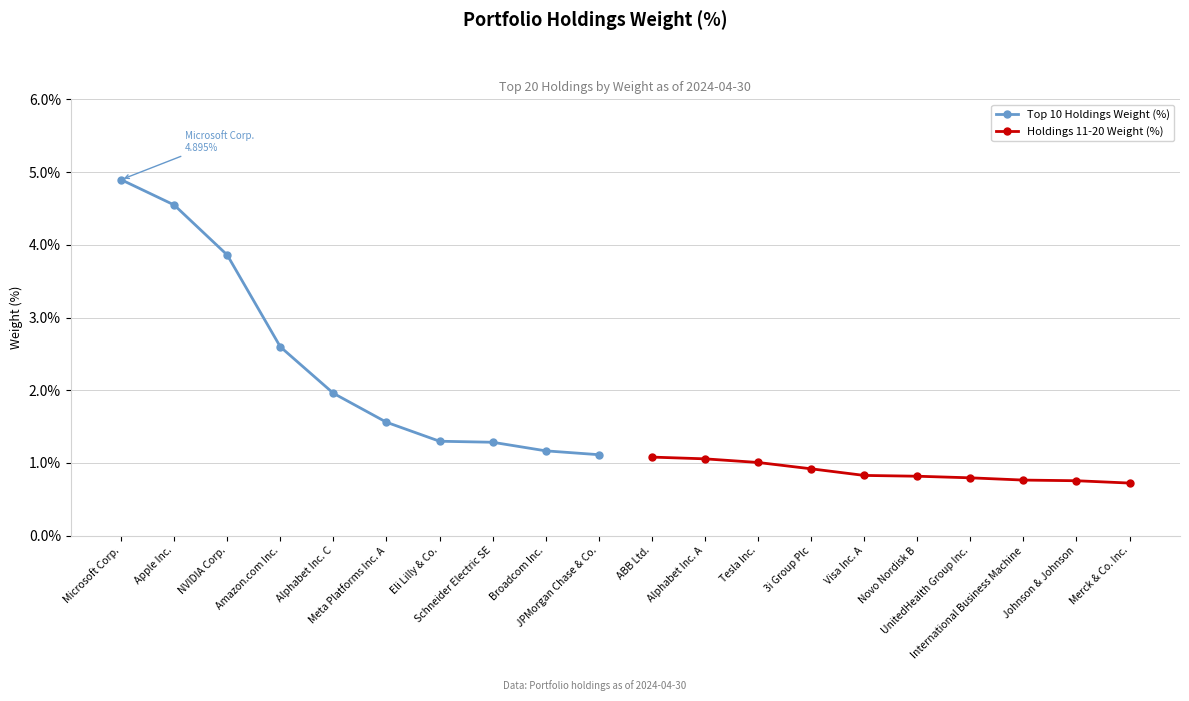

What is the value of the Top 10 Holdings Weight (%) point at the 7th from the left?

1.3